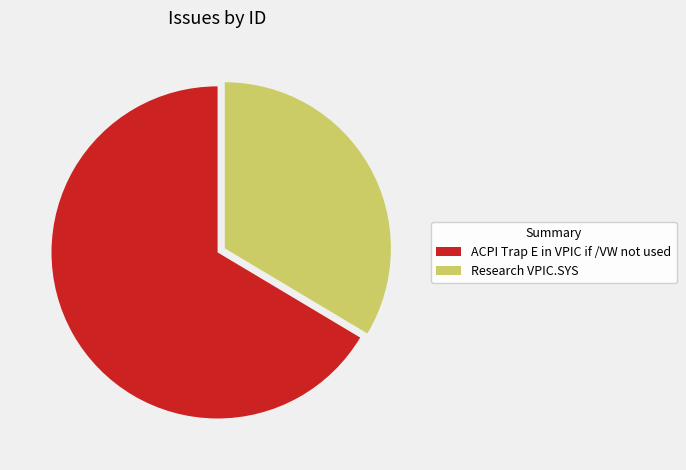

What is the smallest slice in the pie chart?

Research VPIC.SYS